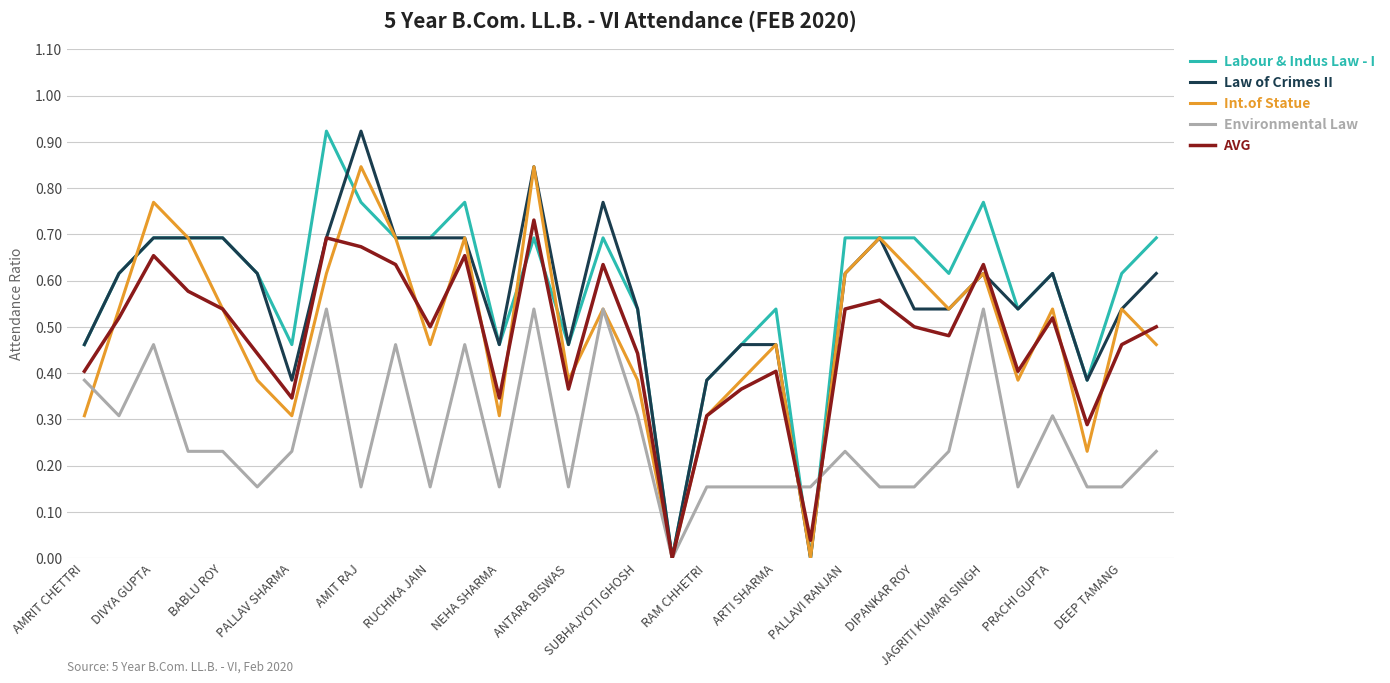

How many values in Environmental Law are above zero?

31